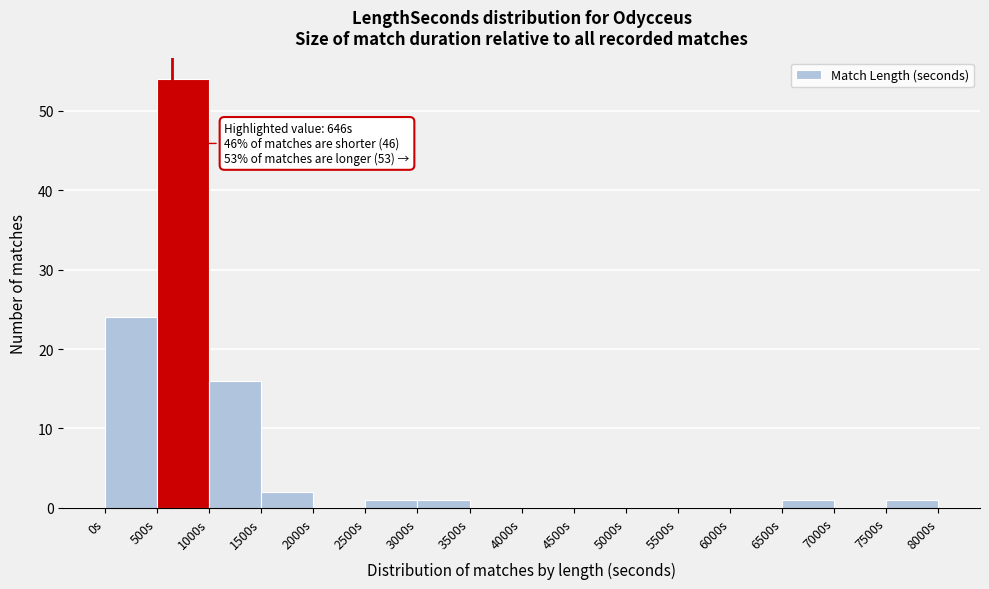

Which range on the x-axis has the tallest bar?

500 to 1000